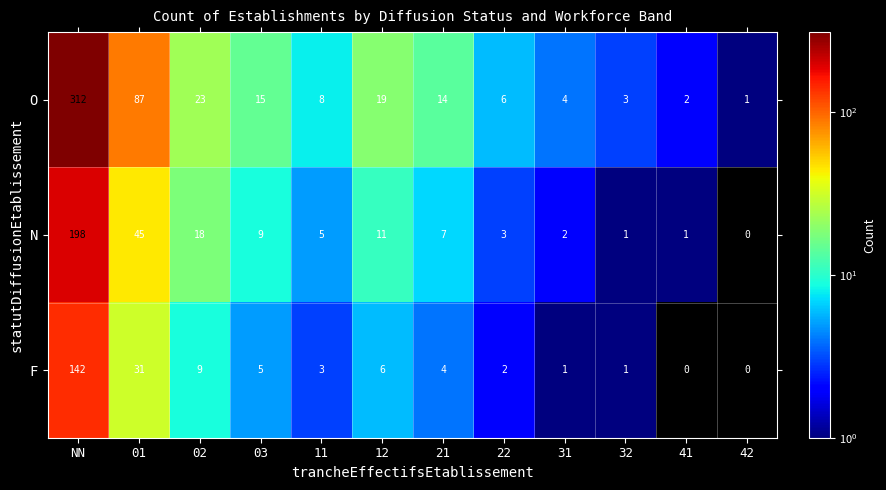

At which label does F first exceed 4?

NN